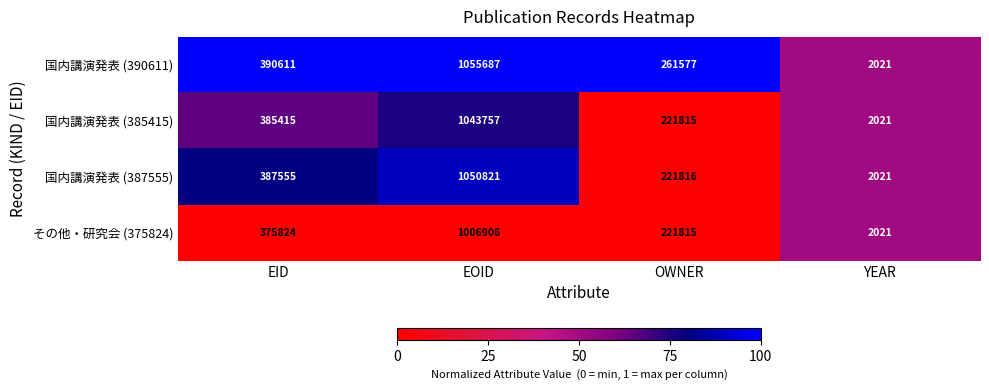

How many 国内講演発表 (385415) values are between 221815 and 1043757?

3